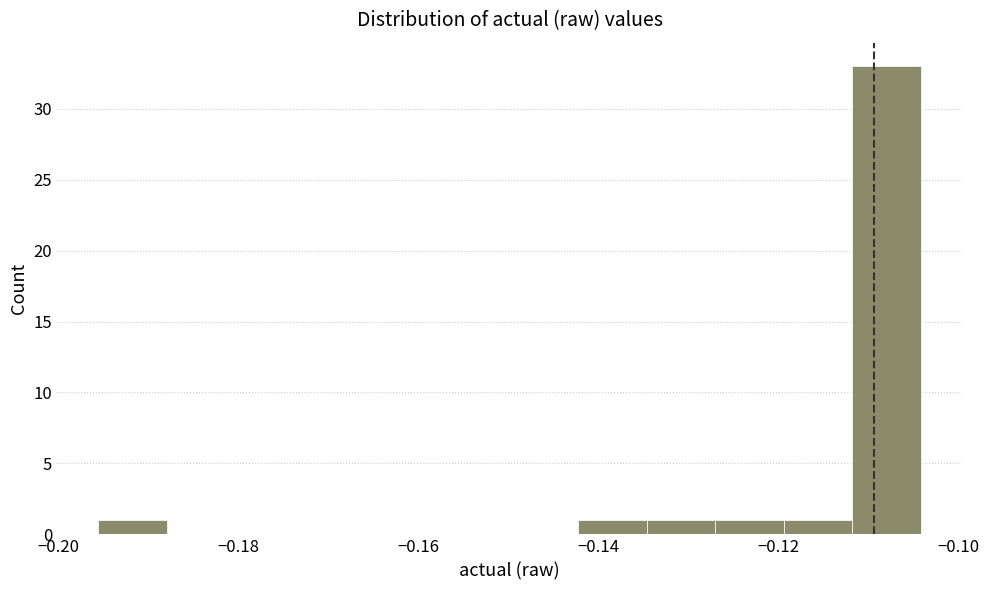

Around what value on the x-axis is the tallest bar? Give the approximate position of its centre, as read against the axis.

-0.108